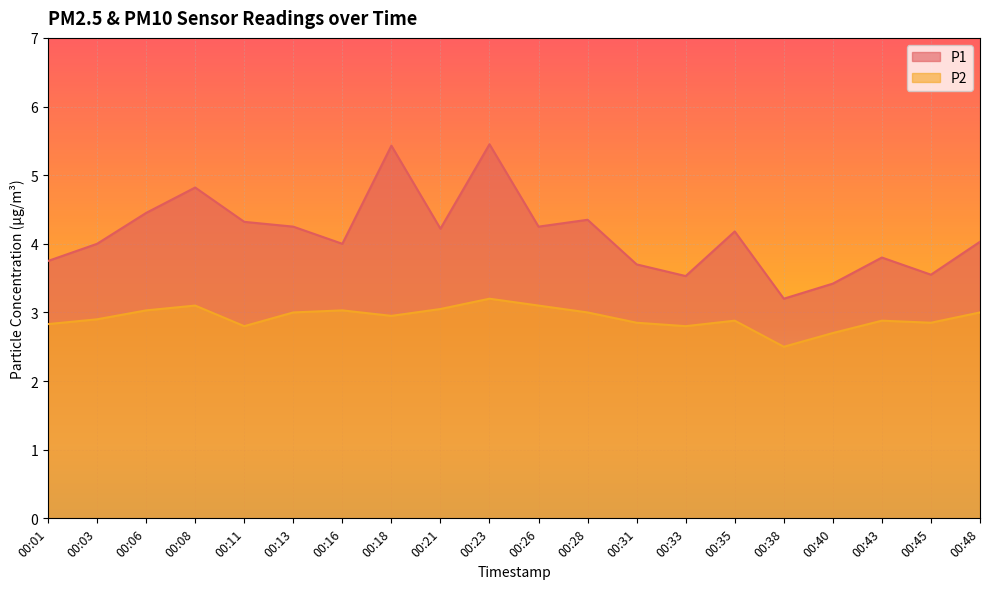

How many lines are shown in the chart?

2